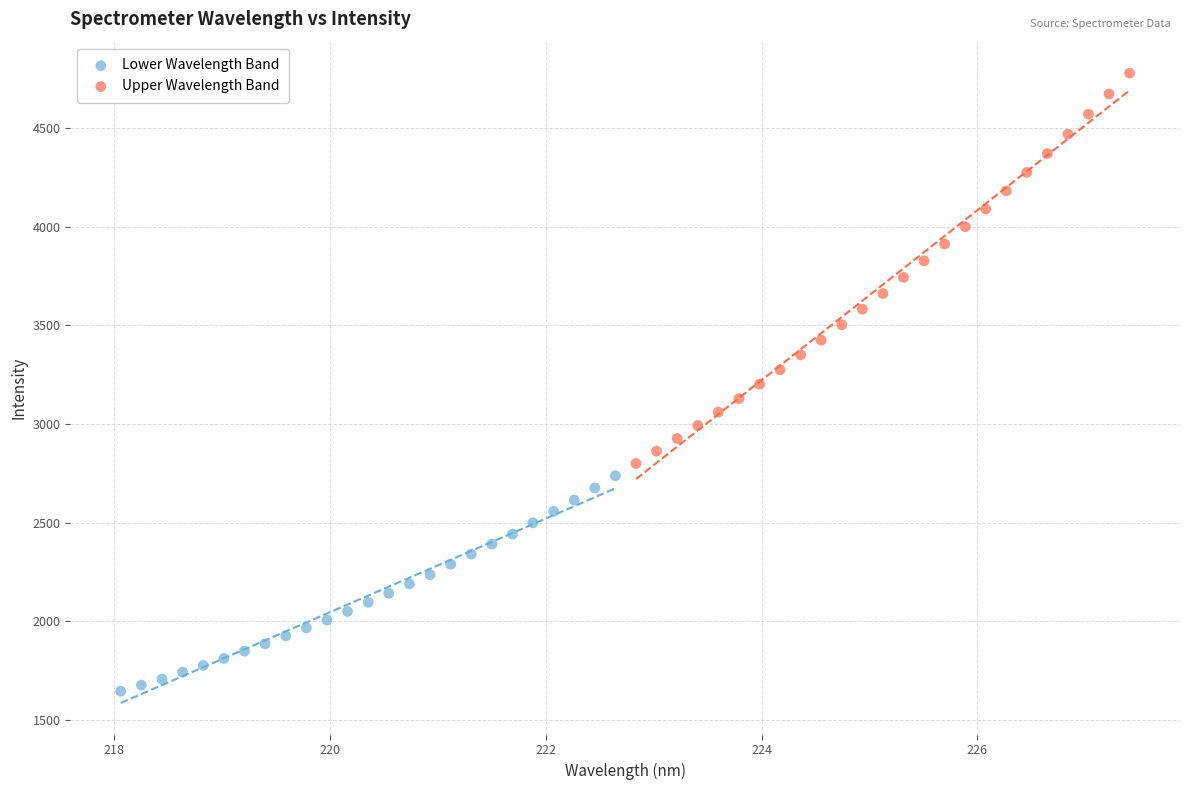

What are all the series names shown in the legend?

Lower Wavelength Band, Upper Wavelength Band